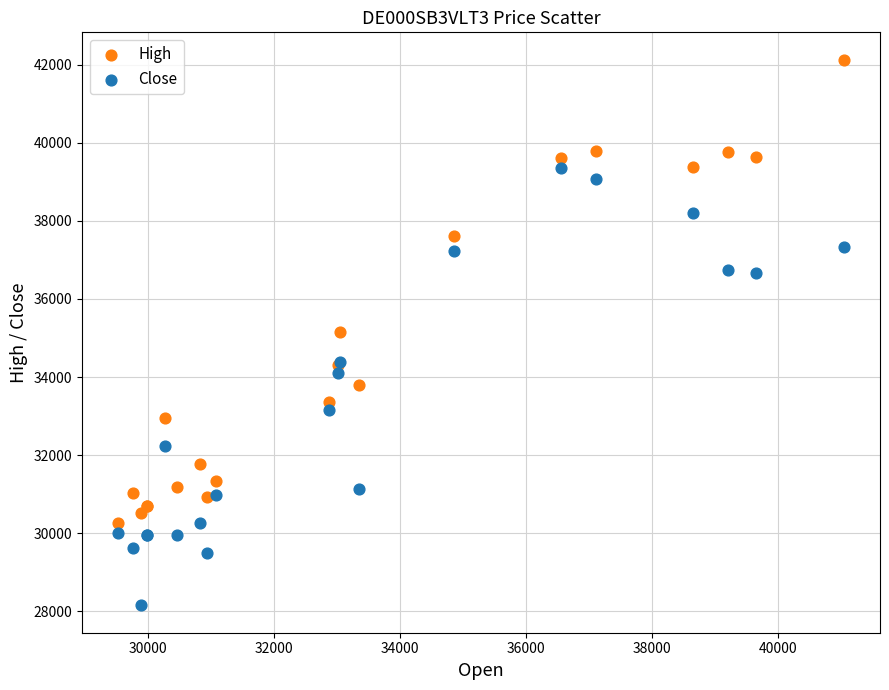

What is the X range (max minus min) for the scatter plot?

11500